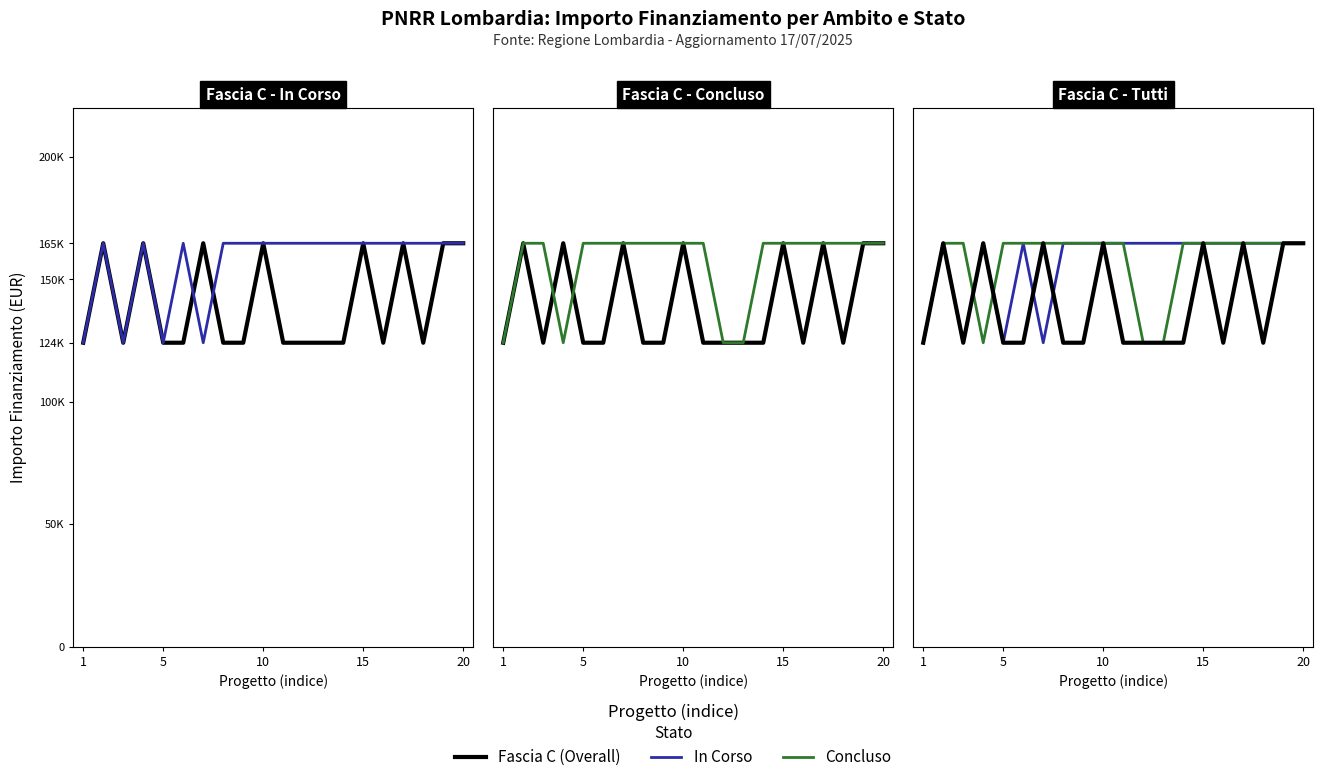

Does the chart display data point markers on the line(s)?

No